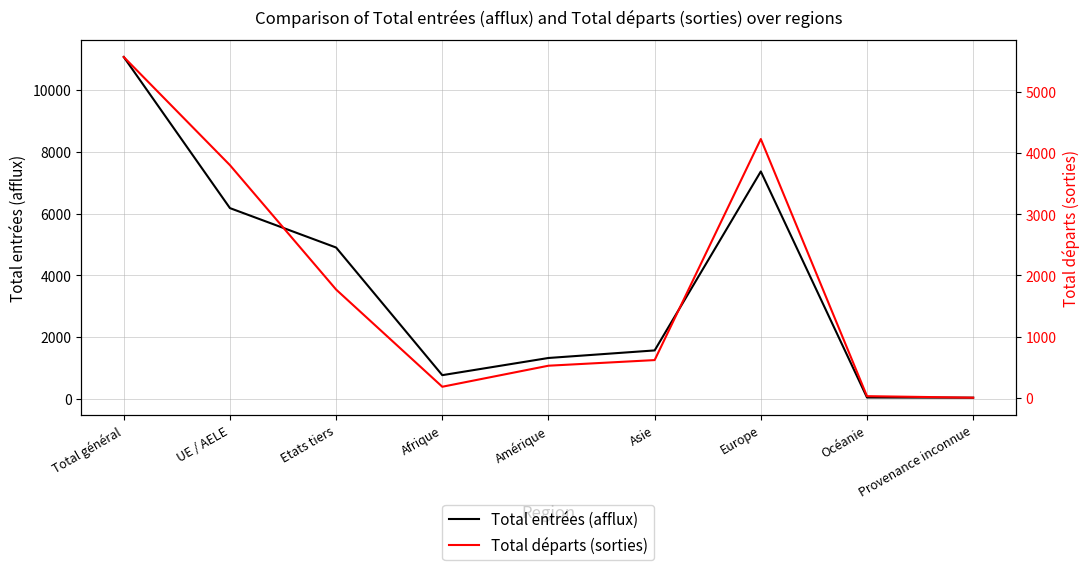

At which category is the sum across all series the highest?

Total général